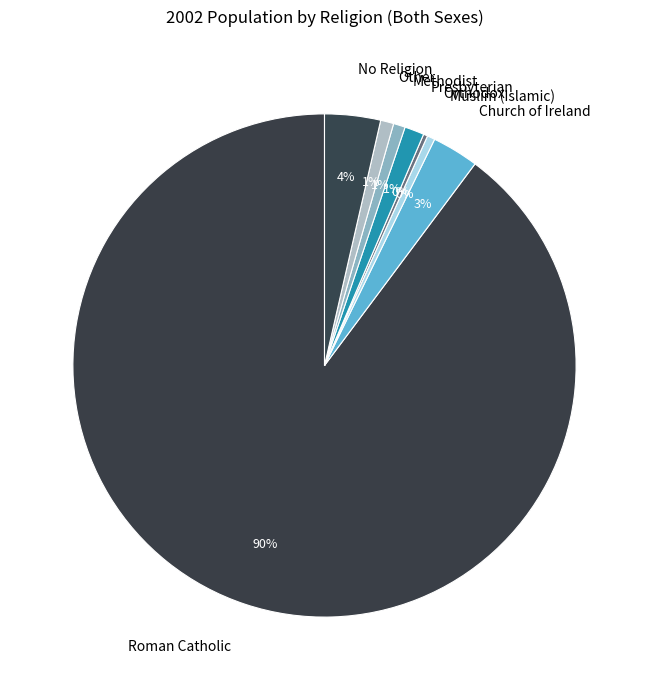

Between Church of Ireland and Presbyterian, which is larger?

Church of Ireland